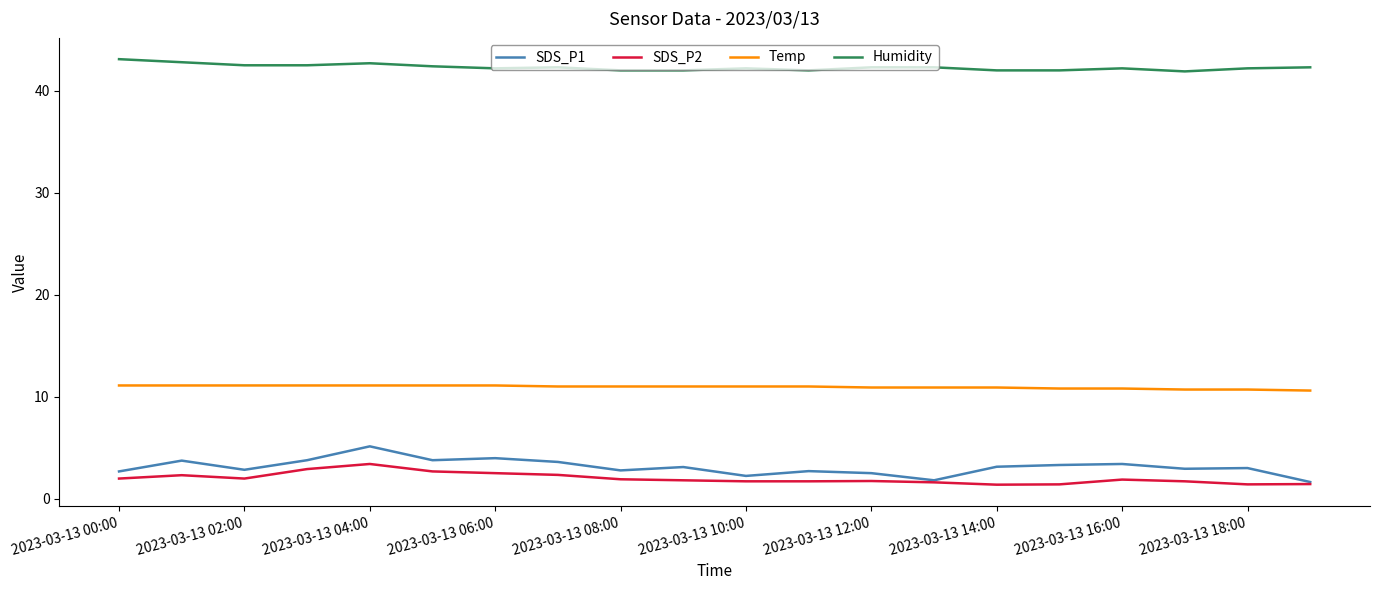

What is the difference between the maximum and minimum values in the Humidity series?

1.2